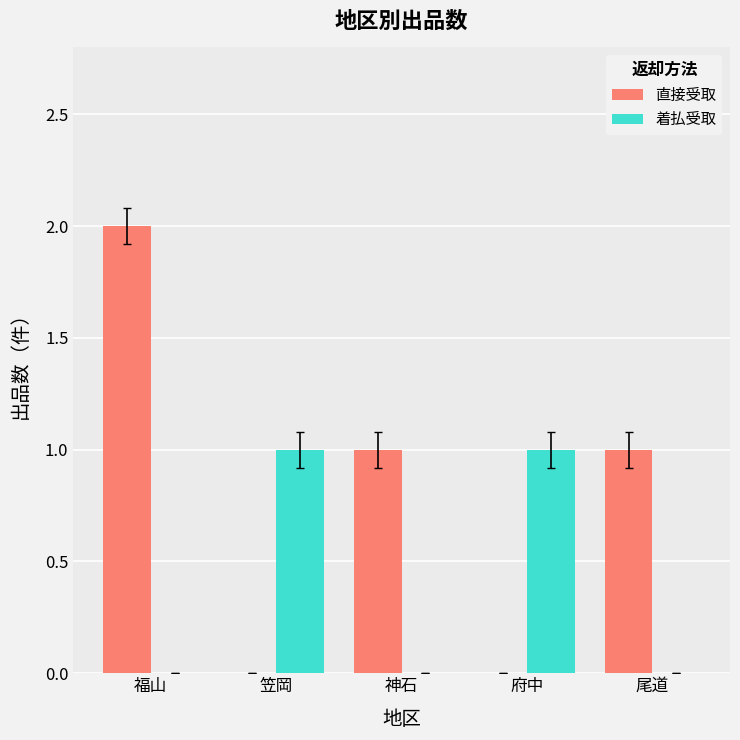

What value does the 着払受取 series have at 府中?

1